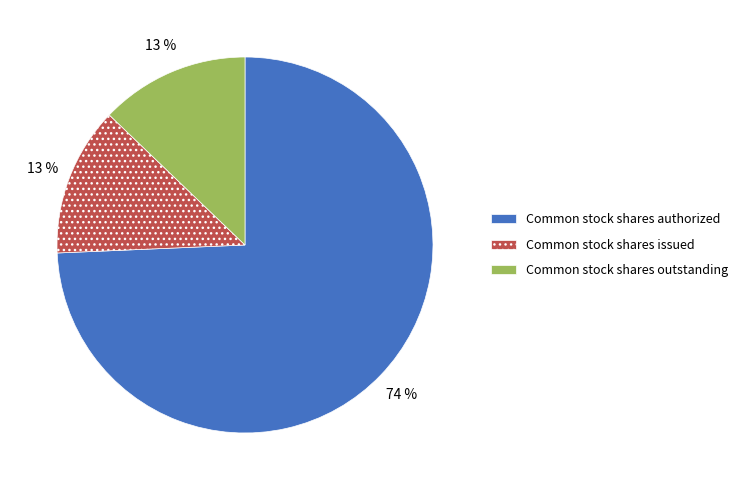

Does Common stock shares outstanding account for over 50% of the chart?

No